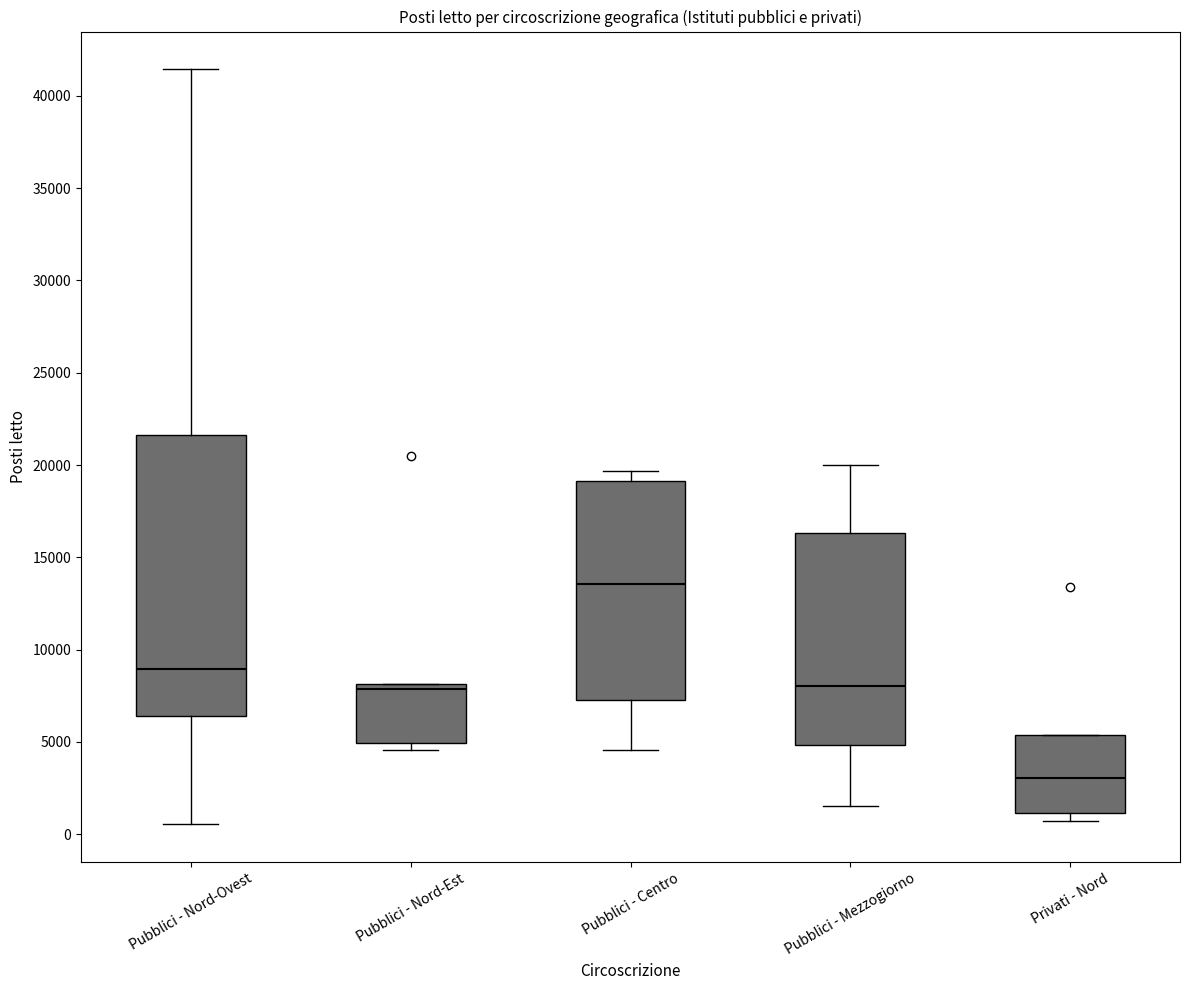

Reading left to right, transcribe this box plot: for each box, give where its median line is, the range the box spans, and where its two whiskers end, as read against the y-axis. The values are not printed on the chart, so give them approximately, as read against the axis.

Pubblici - Nord-Ovest: median 9000, box 6500 to 21500, whiskers 500 to 41500
Pubblici - Nord-Est: median 8000 (just below the box's upper edge), box 5000 to 8000, whiskers 4500 to 8000
Pubblici - Centro: median 13500, box 7500 to 19000, whiskers 4500 to 19500
Pubblici - Mezzogiorno: median 8000, box 5000 to 16500, whiskers 1500 to 20000
Privati - Nord: median 3000, box 1000 to 5500, whiskers 500 to 5500